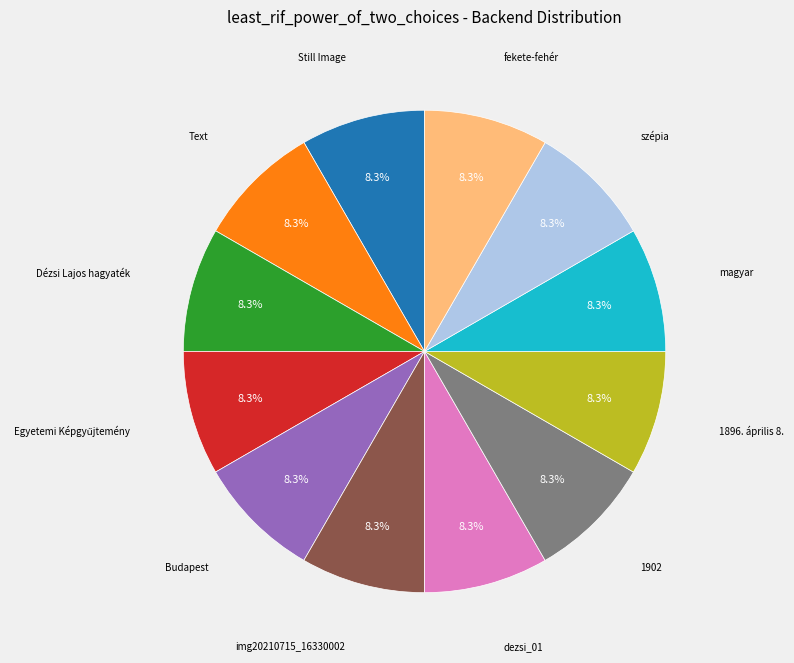

Does any single category account for the majority?

No